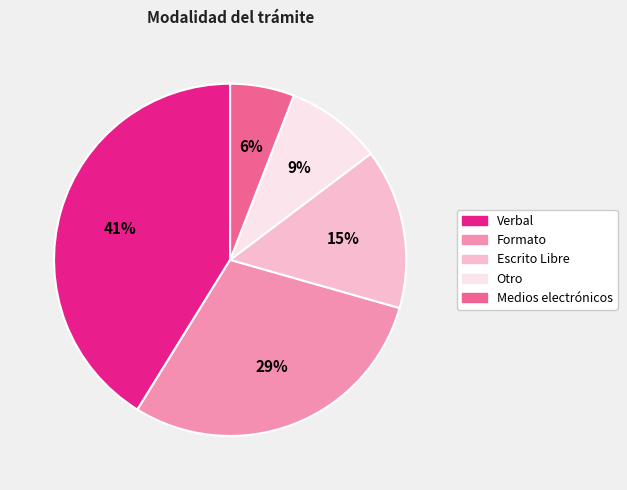

What is the ratio of the value at Formato to the value at Verbal?

0.7